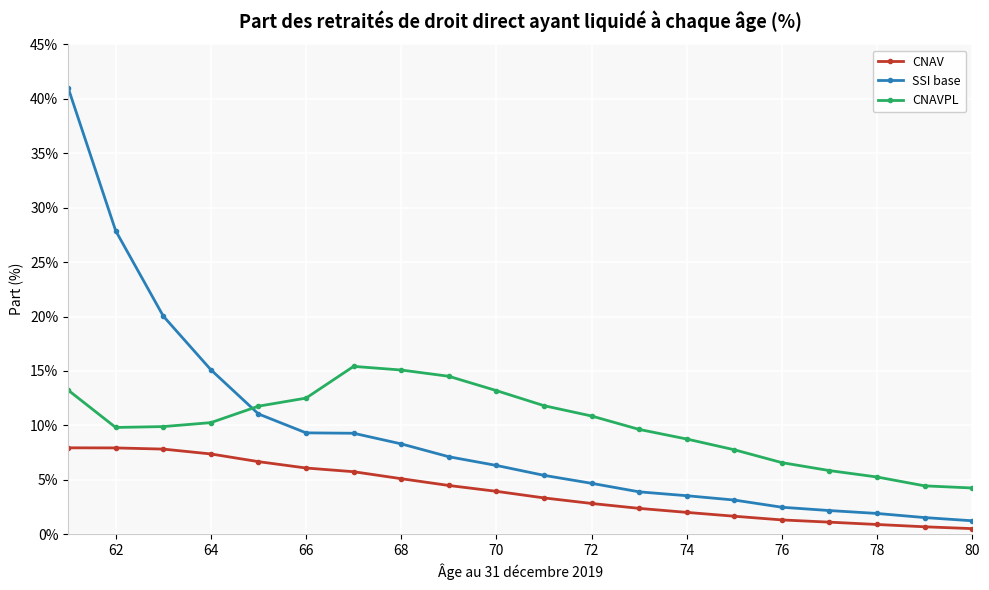

What is the sum of all CNAVPL values?

200.8